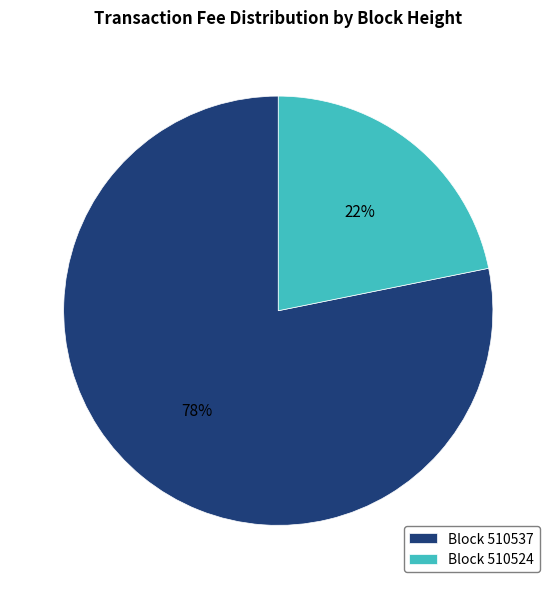

Rank the categories by value from lowest to highest.

Block 510524, Block 510537